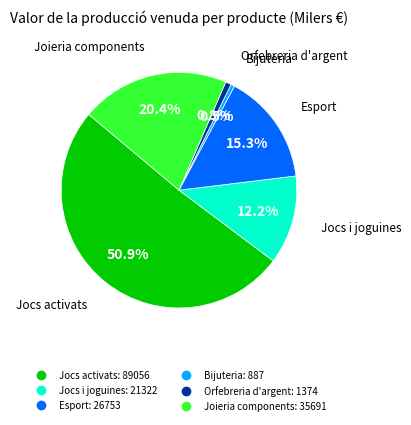

Is there any slice that represents more than half of the pie?

Yes